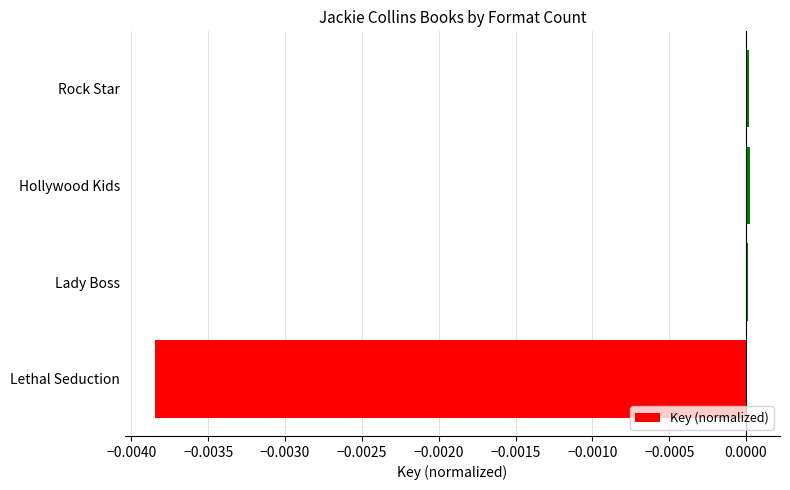

Which has a higher value, Lethal Seduction or Lady Boss?

Lady Boss